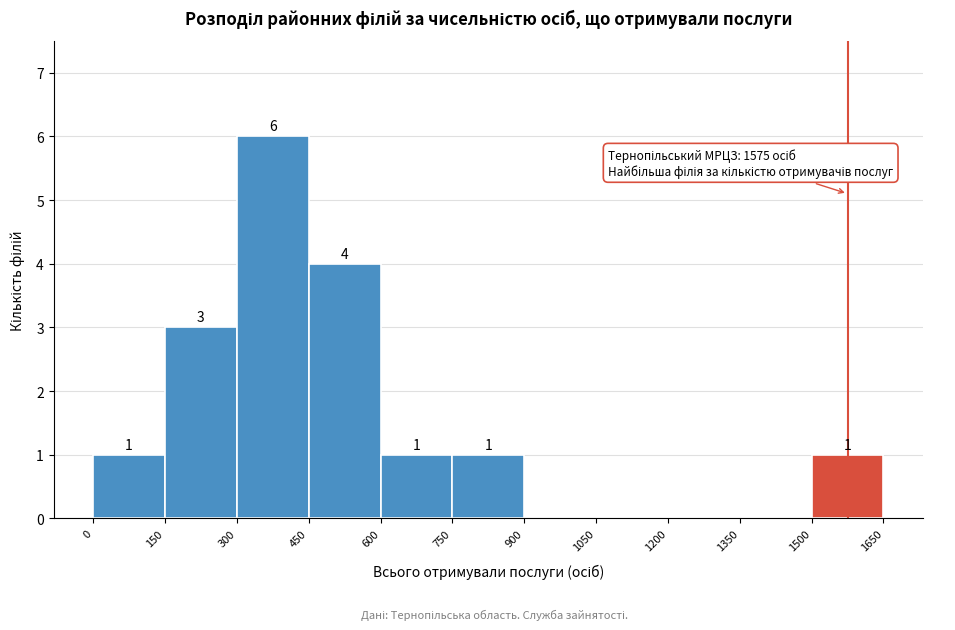

Which range on the x-axis has the tallest bar?

300 to 450